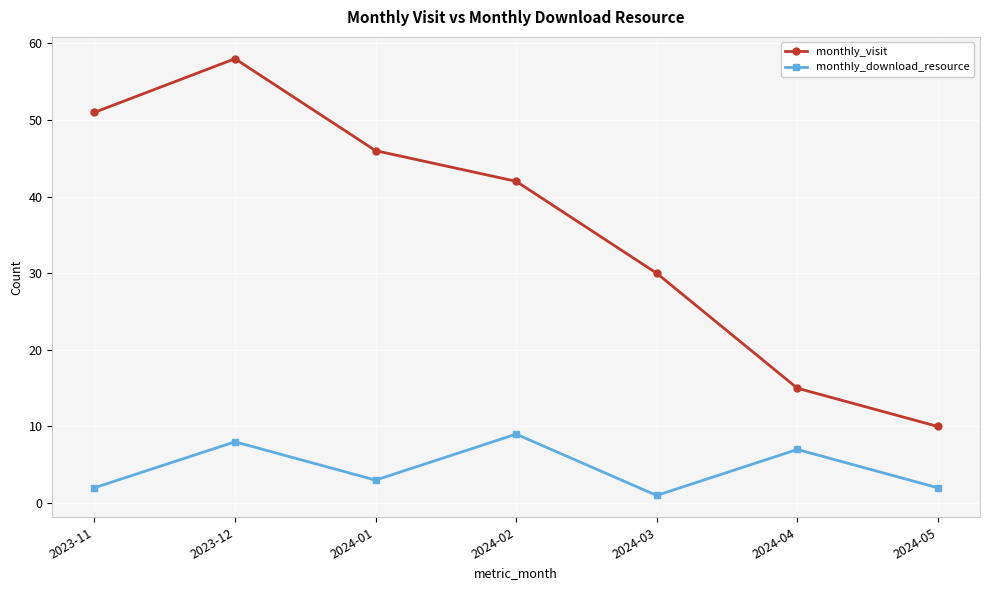

True or false: monthly_download_resource and monthly_visit intersect in this chart.

False